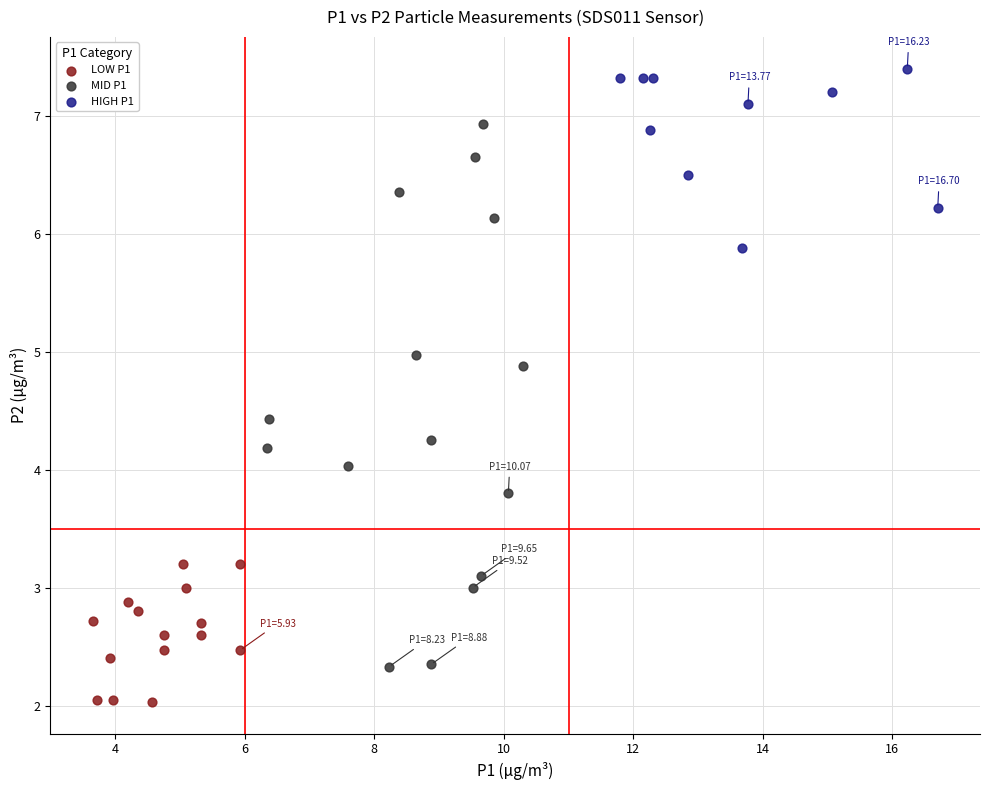

Which series contains the lowest Y value?

LOW P1